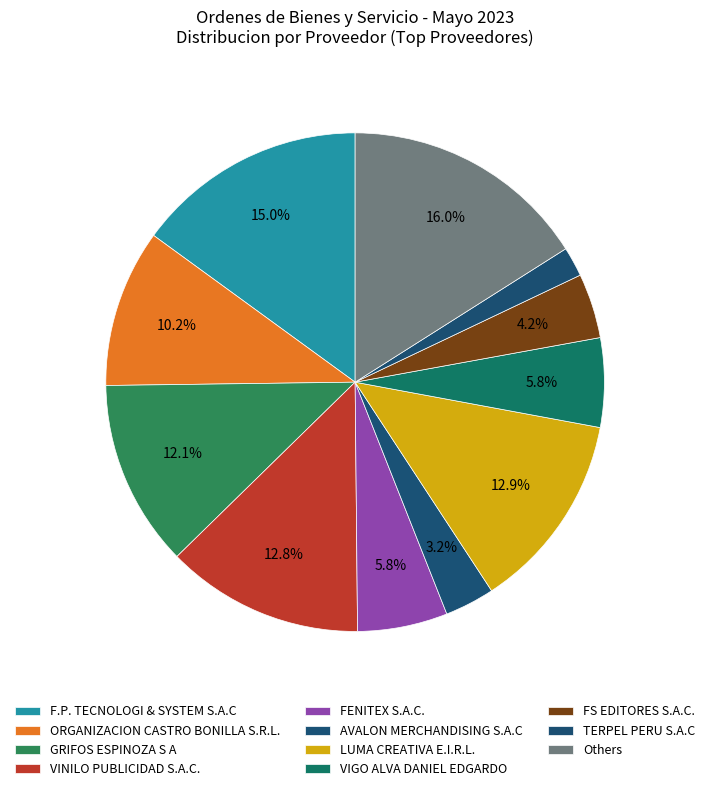

How many slices are in this pie chart?

11